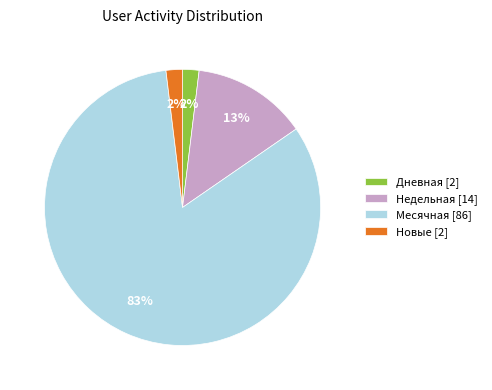

To the nearest percent, what is the difference between the largest and smallest slice percentages?

81%